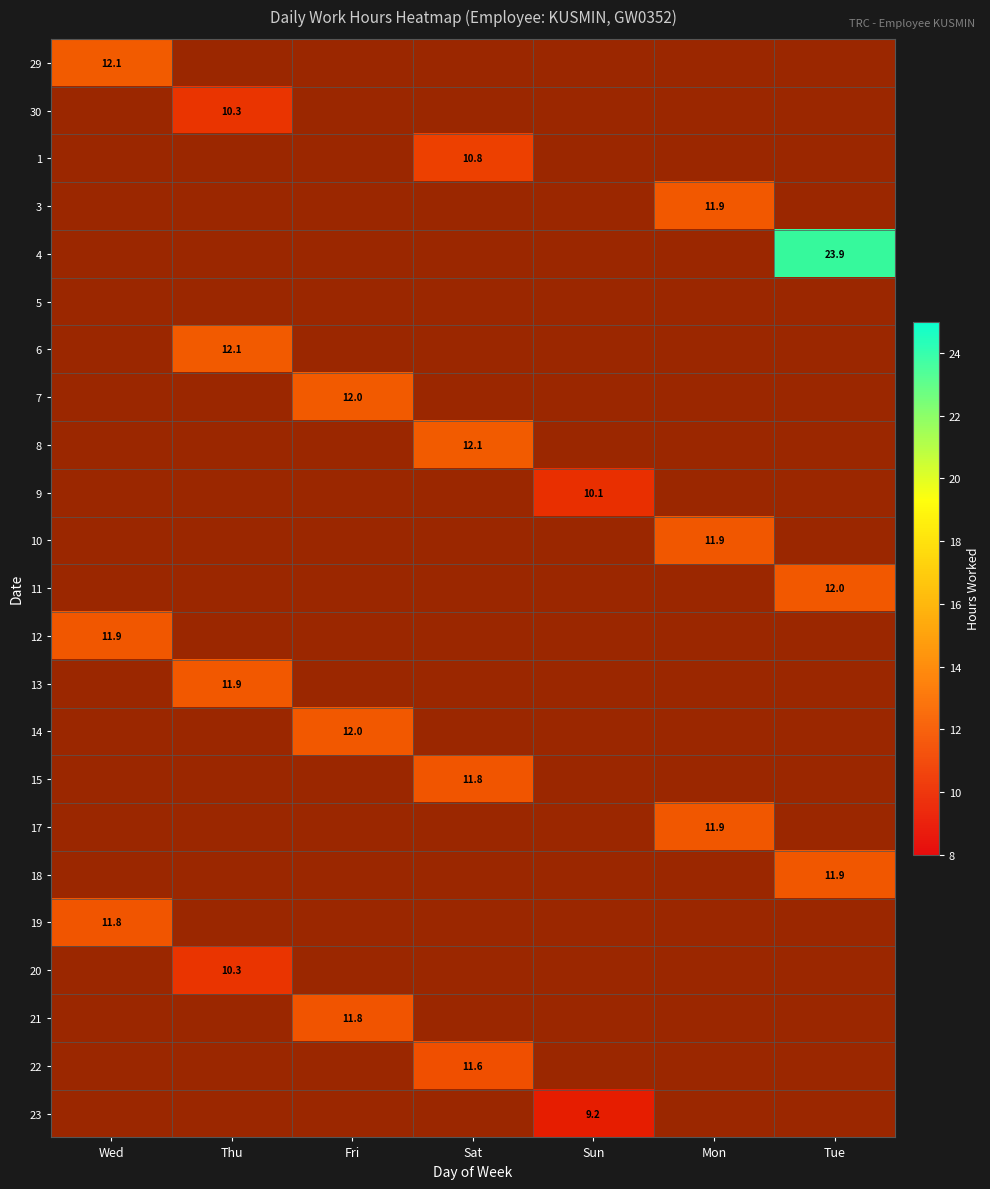

What is the difference between the maximum and second lowest values in the 17 series?

11.9